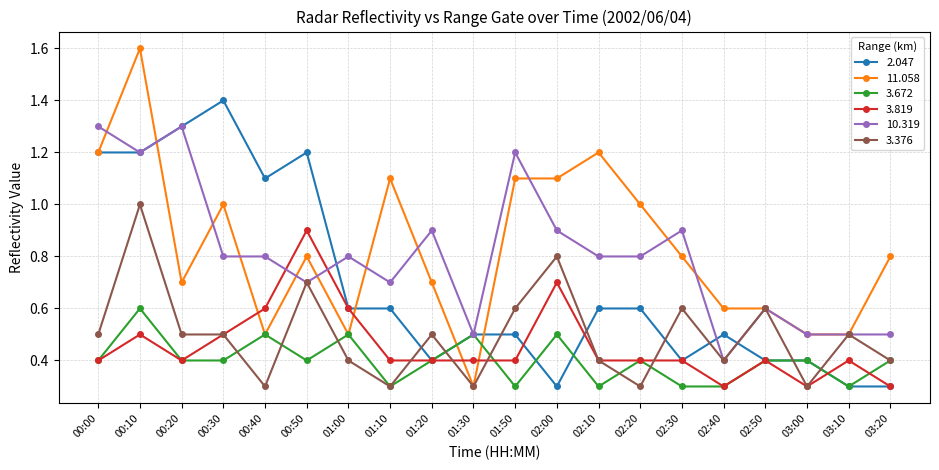

Read the 3.672 value at 01:10.

0.3